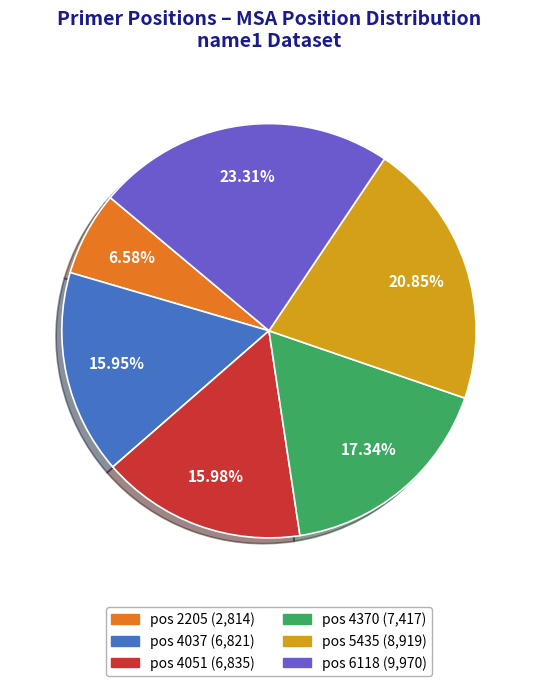

Is there a majority slice in this chart?

No